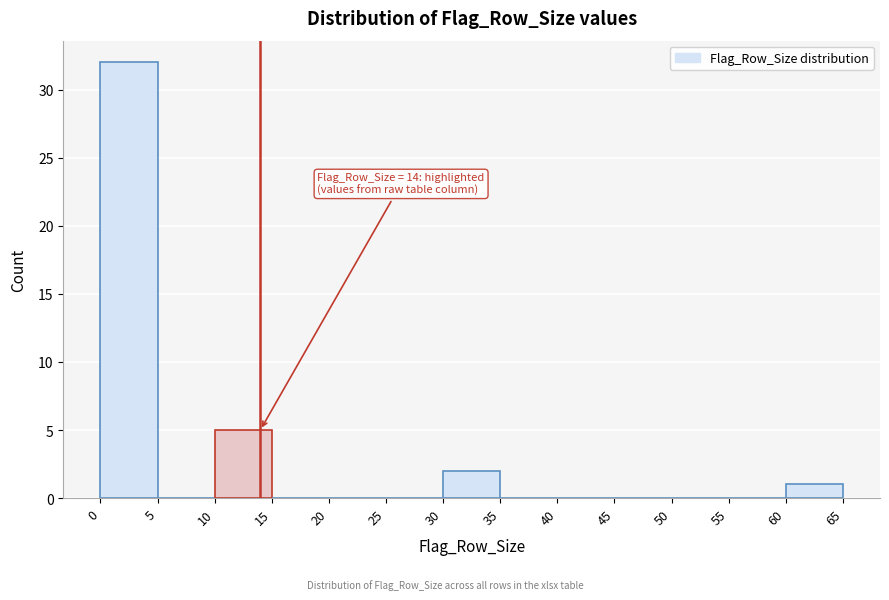

Which range on the x-axis has the tallest bar?

0 to 5